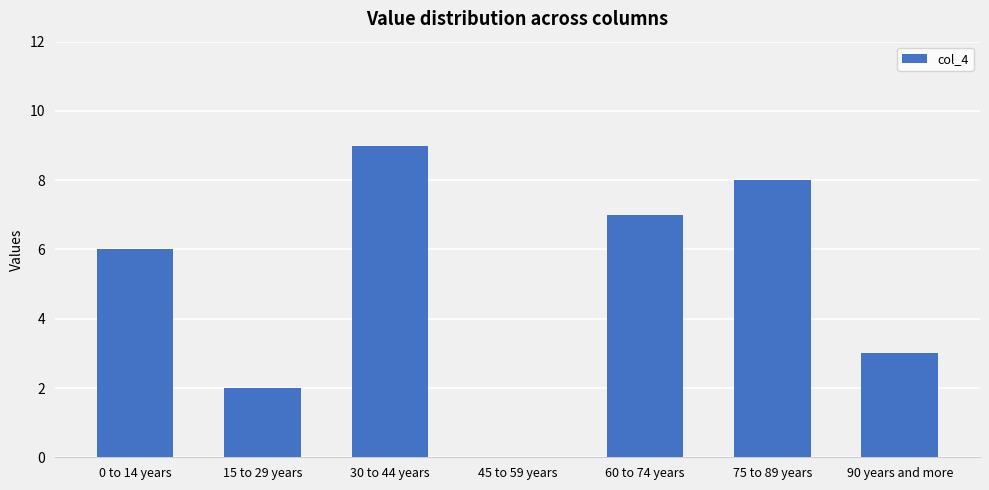

At which label is the value closest to 4?

90 years and more